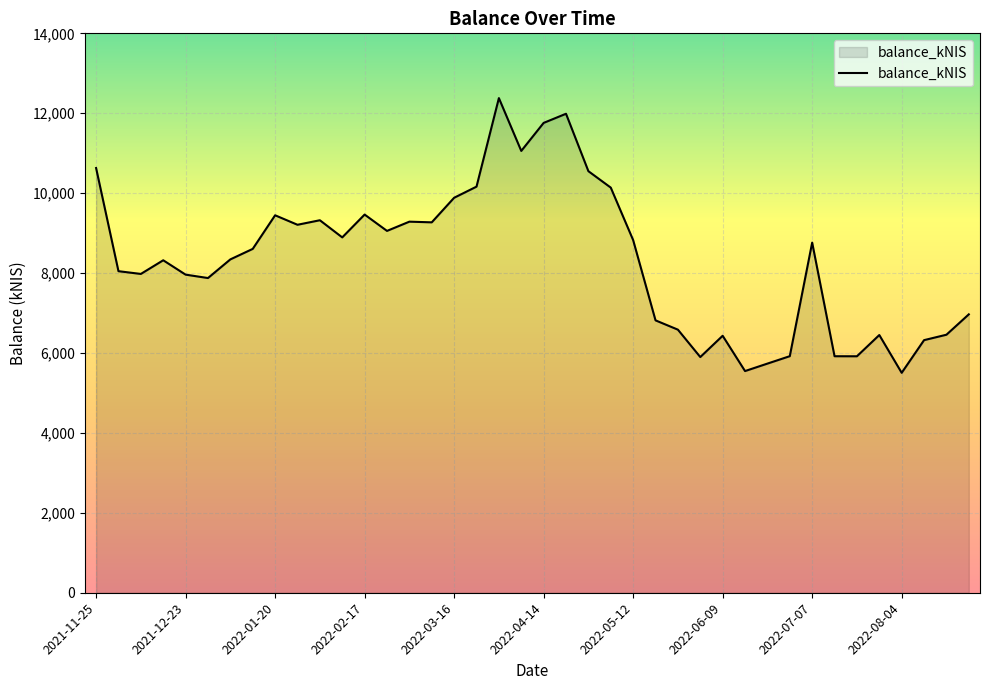

What is the difference between the maximum and minimum values?

6874.8